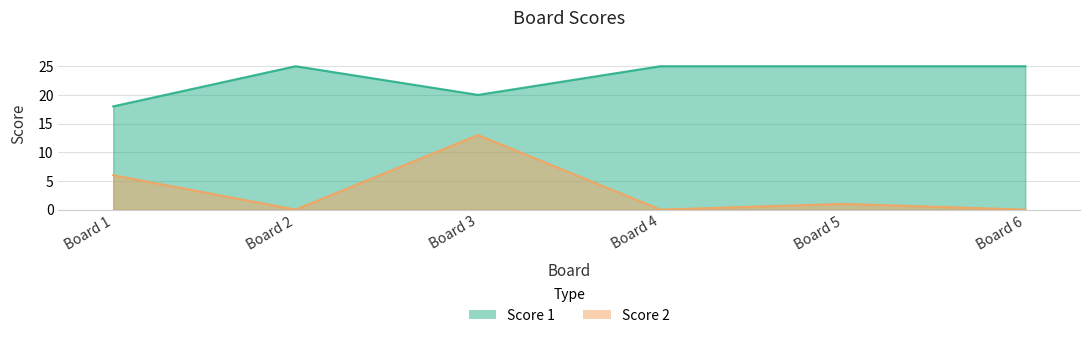

List the series in order of their overall mean, lowest first.

Score 2, Score 1